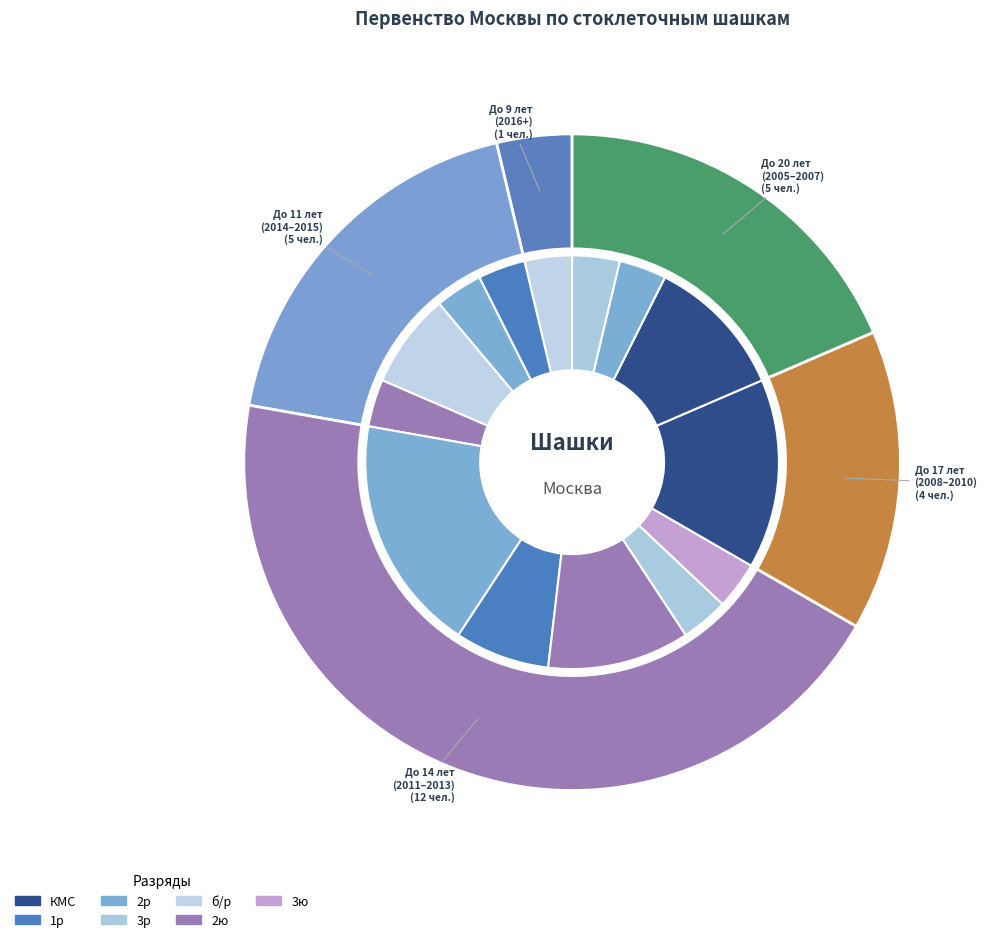

To the nearest percent, what portion does До 11 лет (2014-2015) represent?

19%